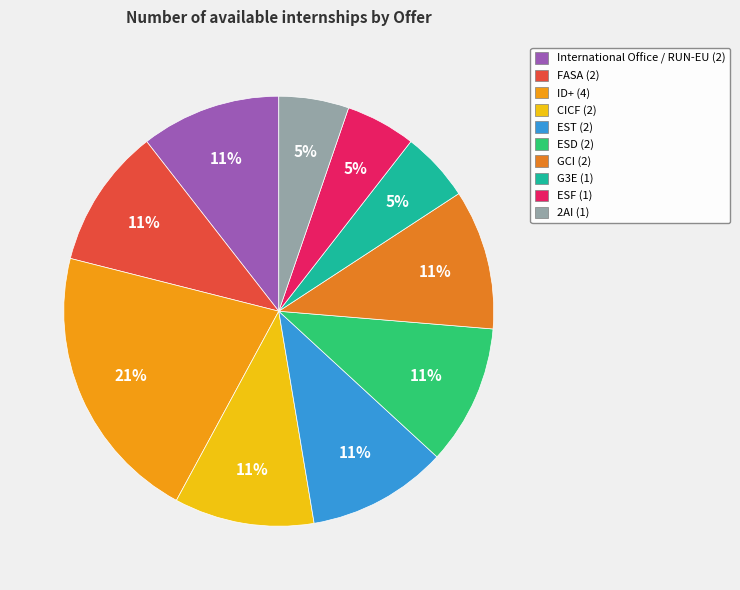

To the nearest percent, what is the average slice percentage?

10%